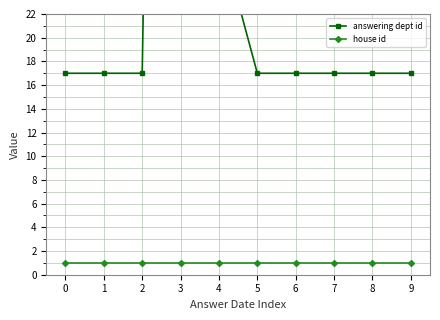

Reading left to right, what are all the values shown in this chart?

answering dept id: 17	17	17	214	29	17	17	17	17	17
house id: 1	1	1	1	1	1	1	1	1	1